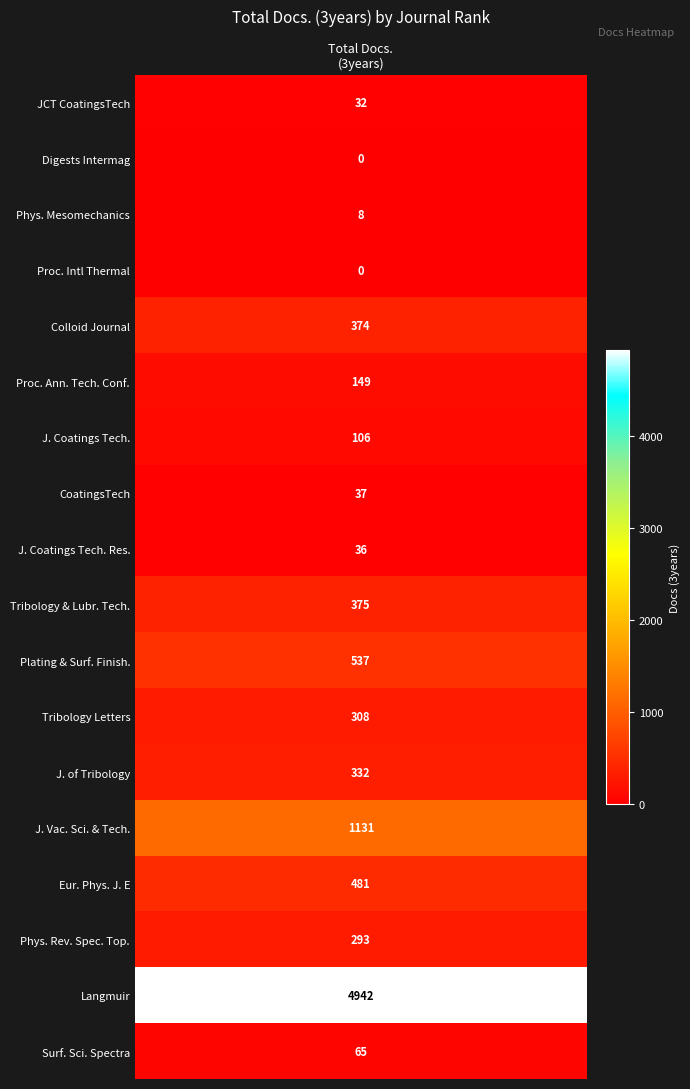

Is it true that the value at 17 is 2055?

False